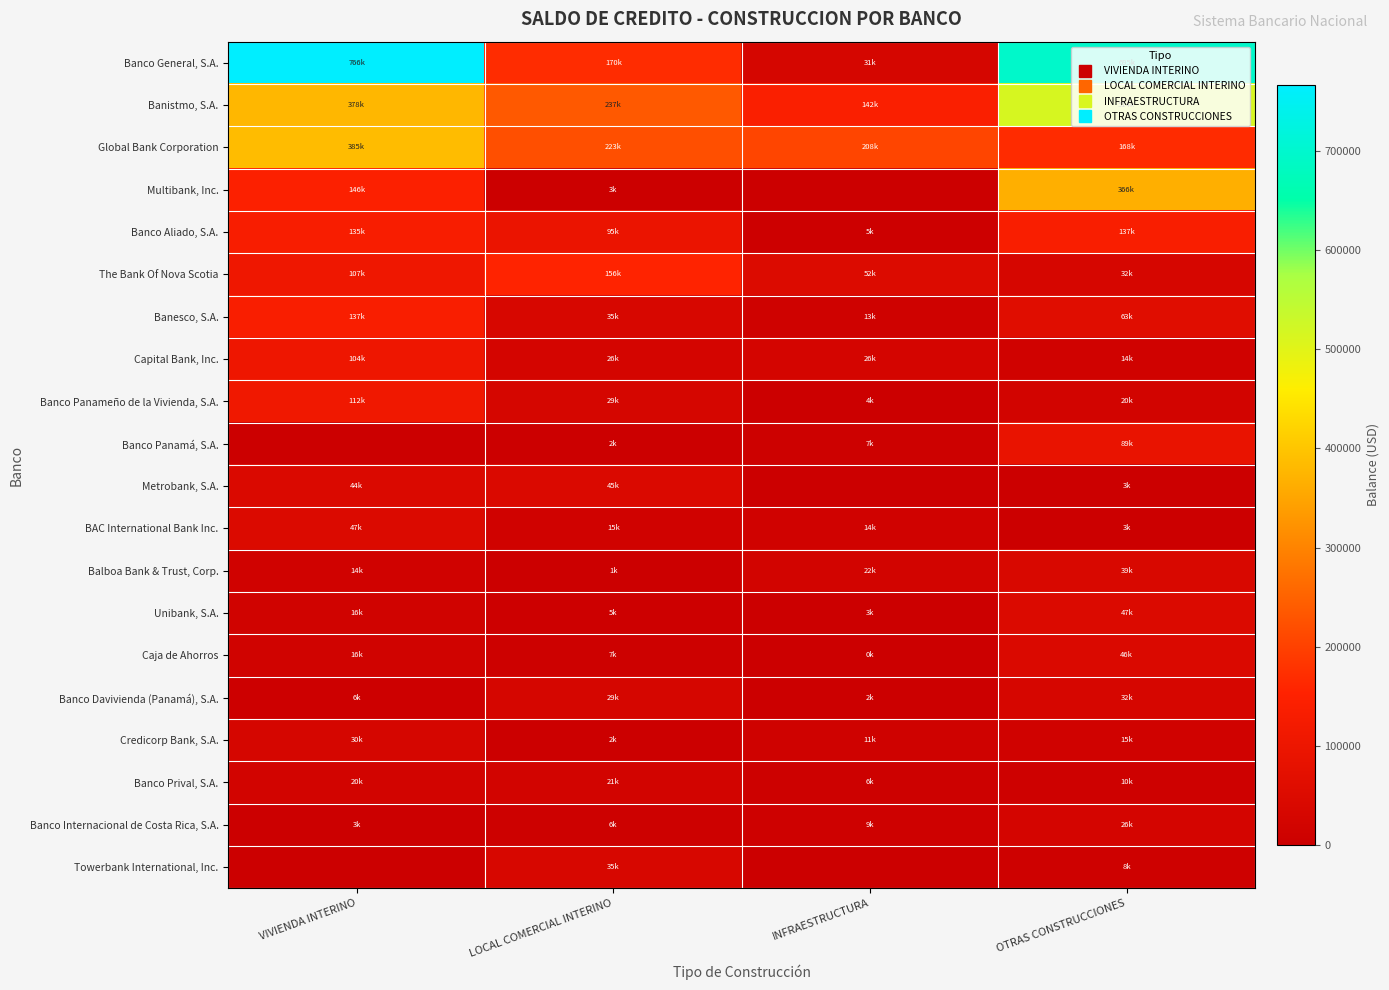

Reading left to right, extract all data points from this chart.

Banco General, S.A.: VIVIENDA INTERINO=766319.3	LOCAL COMERCIAL INTERINO=169906.4	INFRAESTRUCTURA=31329.3	OTRAS CONSTRUCCIONES=695396.7
Banistmo, S.A.: VIVIENDA INTERINO=377732.1	LOCAL COMERCIAL INTERINO=237191.4	INFRAESTRUCTURA=141979.6	OTRAS CONSTRUCCIONES=513908.0
Global Bank Corporation: VIVIENDA INTERINO=384699.7	LOCAL COMERCIAL INTERINO=222514.1	INFRAESTRUCTURA=207793.5	OTRAS CONSTRUCCIONES=168237.2
Multibank, Inc.: VIVIENDA INTERINO=145813.8	LOCAL COMERCIAL INTERINO=2986.5	INFRAESTRUCTURA=0.0	OTRAS CONSTRUCCIONES=366338.8
Banco Aliado, S.A.: VIVIENDA INTERINO=135277.5	LOCAL COMERCIAL INTERINO=94571.8	INFRAESTRUCTURA=5372.0	OTRAS CONSTRUCCIONES=136862.5
The Bank Of Nova Scotia: VIVIENDA INTERINO=107483.7	LOCAL COMERCIAL INTERINO=156269.7	INFRAESTRUCTURA=52099.7	OTRAS CONSTRUCCIONES=31864.5
Banesco, S.A.: VIVIENDA INTERINO=137208.0	LOCAL COMERCIAL INTERINO=34845.8	INFRAESTRUCTURA=12574.9	OTRAS CONSTRUCCIONES=62680.5
Capital Bank, Inc.: VIVIENDA INTERINO=104068.6	LOCAL COMERCIAL INTERINO=25798.8	INFRAESTRUCTURA=25803.5	OTRAS CONSTRUCCIONES=13553.1
Banco Panameño de la Vivienda, S.A.: VIVIENDA INTERINO=112021.7	LOCAL COMERCIAL INTERINO=29146.9	INFRAESTRUCTURA=3922.3	OTRAS CONSTRUCCIONES=20384.6
Banco Panamá, S.A.: VIVIENDA INTERINO=0.0	LOCAL COMERCIAL INTERINO=2020.5	INFRAESTRUCTURA=6693.4	OTRAS CONSTRUCCIONES=88736.3
Metrobank, S.A.: VIVIENDA INTERINO=44439.0	LOCAL COMERCIAL INTERINO=45450.3	INFRAESTRUCTURA=0.0	OTRAS CONSTRUCCIONES=2877.7
BAC International Bank Inc.: VIVIENDA INTERINO=46609.7	LOCAL COMERCIAL INTERINO=14769.0	INFRAESTRUCTURA=13959.6	OTRAS CONSTRUCCIONES=3144.4
Balboa Bank & Trust, Corp.: VIVIENDA INTERINO=13861.2	LOCAL COMERCIAL INTERINO=843.4	INFRAESTRUCTURA=22443.4	OTRAS CONSTRUCCIONES=39194.8
Unibank, S.A.: VIVIENDA INTERINO=15735.1	LOCAL COMERCIAL INTERINO=5230.0	INFRAESTRUCTURA=3100.0	OTRAS CONSTRUCCIONES=46583.0
Caja de Ahorros: VIVIENDA INTERINO=15619.4	LOCAL COMERCIAL INTERINO=7456.0	INFRAESTRUCTURA=68.4	OTRAS CONSTRUCCIONES=46240.6
Banco Davivienda (Panamá), S.A.: VIVIENDA INTERINO=5614.5	LOCAL COMERCIAL INTERINO=28520.3	INFRAESTRUCTURA=1634.9	OTRAS CONSTRUCCIONES=32207.7
Credicorp Bank, S.A.: VIVIENDA INTERINO=29935.1	LOCAL COMERCIAL INTERINO=2300.0	INFRAESTRUCTURA=10593.6	OTRAS CONSTRUCCIONES=14513.4
Banco Prival, S.A.: VIVIENDA INTERINO=19989.4	LOCAL COMERCIAL INTERINO=20617.2	INFRAESTRUCTURA=6278.6	OTRAS CONSTRUCCIONES=10000.4
Banco Internacional de Costa Rica, S.A.: VIVIENDA INTERINO=3184.4	LOCAL COMERCIAL INTERINO=6225.2	INFRAESTRUCTURA=8890.9	OTRAS CONSTRUCCIONES=25548.8
Towerbank International, Inc.: VIVIENDA INTERINO=0.0	LOCAL COMERCIAL INTERINO=35458.4	INFRAESTRUCTURA=0.0	OTRAS CONSTRUCCIONES=8176.6